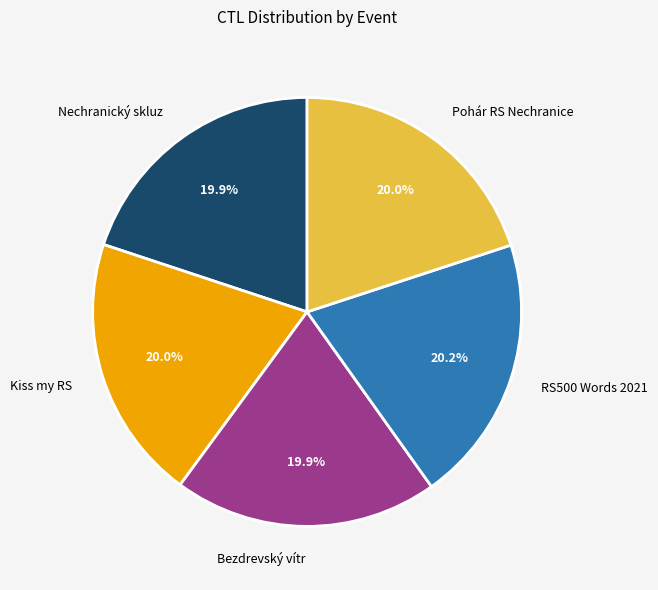

What is the total percentage of Kiss my RS and Nechranický skluz?

39.9%